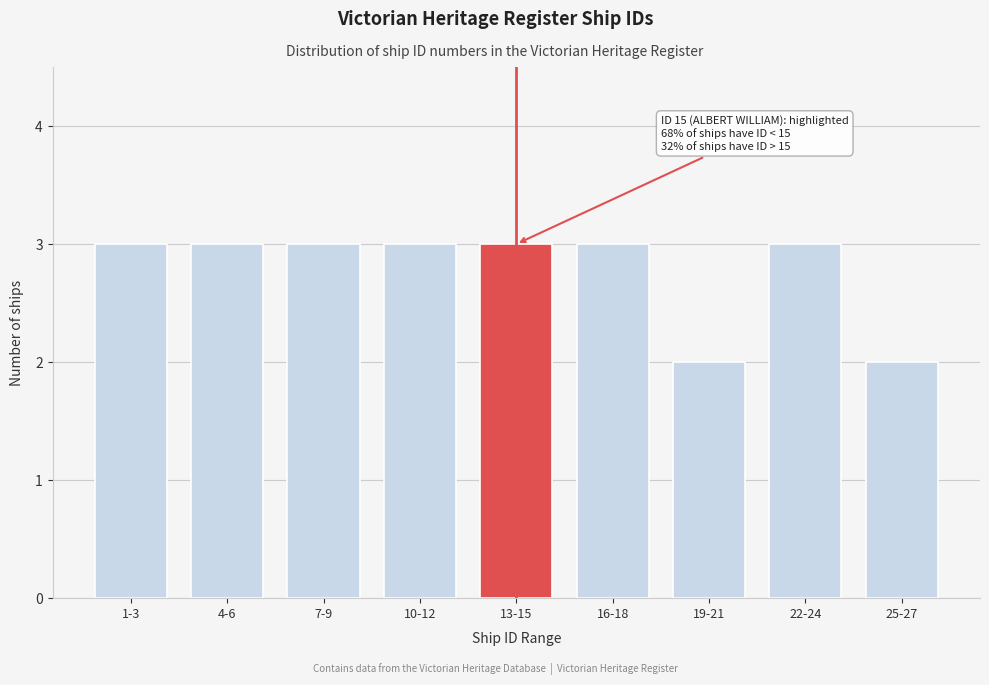

Reading right to left, list all the values displayed in this chart.

2	3	2	3	3	3	3	3	3